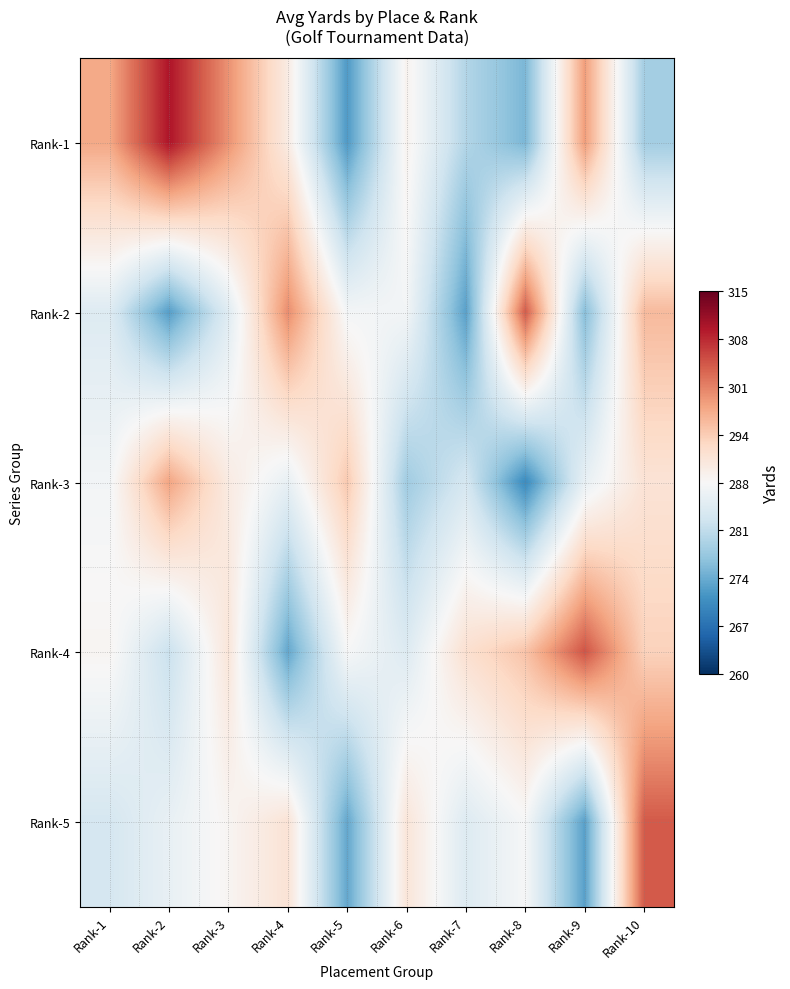

At which category is the sum across all series the highest?

Rank-10